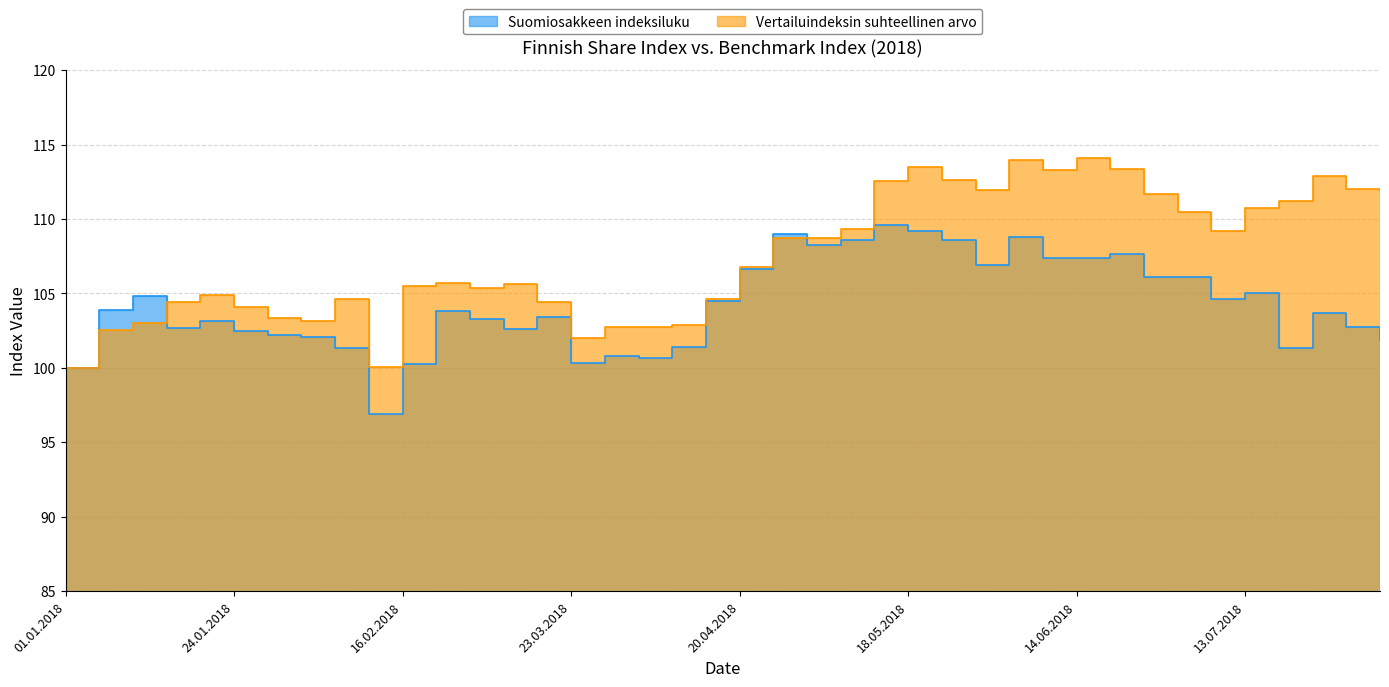

What is the average value of the Suomiosakkeen indeksiluku series?

104.3